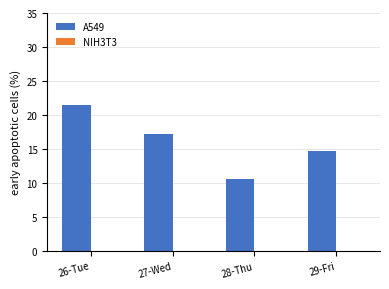

What is the change in value from 26-Tue to 27-Wed?

-4.3